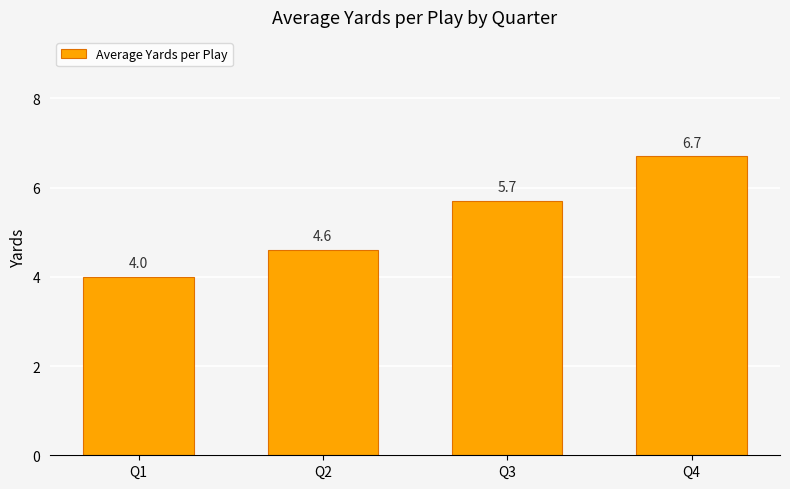

What is the minimum value shown in the chart?

4.0